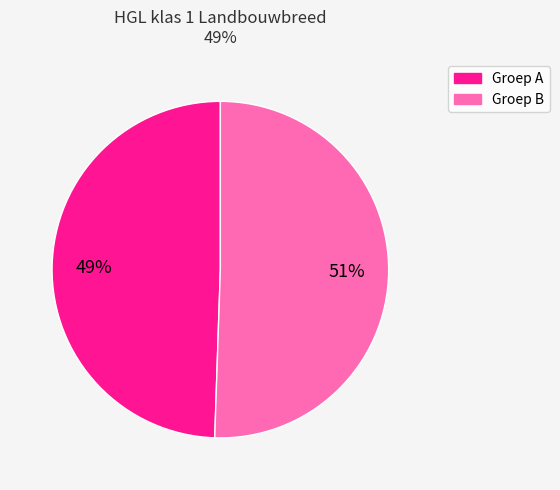

Is there any slice that represents more than half of the pie?

Yes